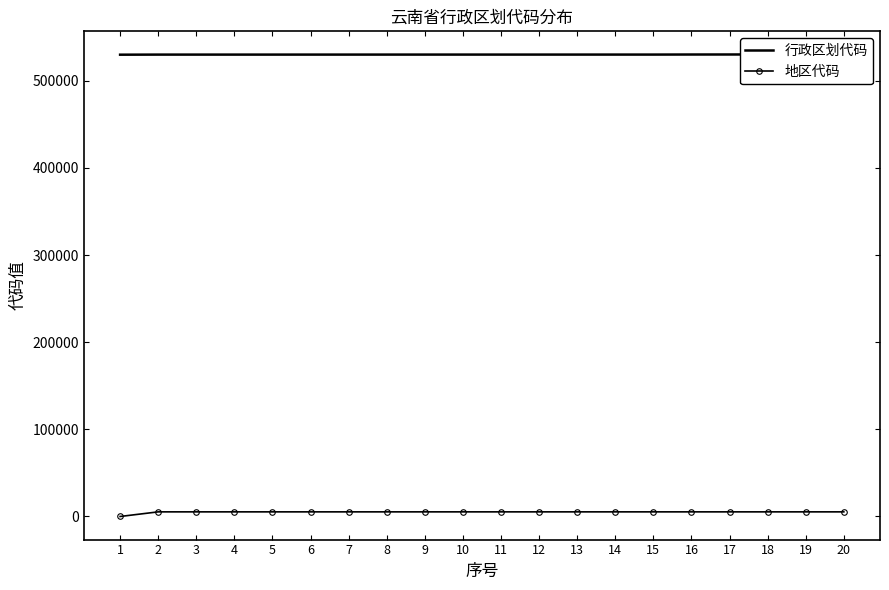

How many lines are shown in the chart?

2